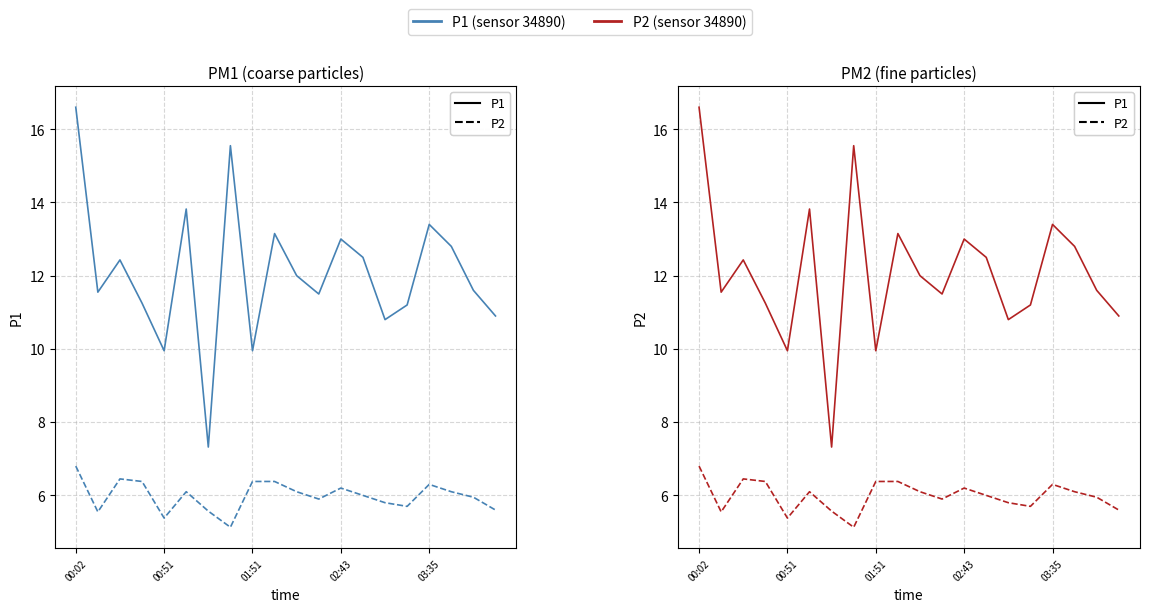

Where does the P2 series first go above 6?

00:02